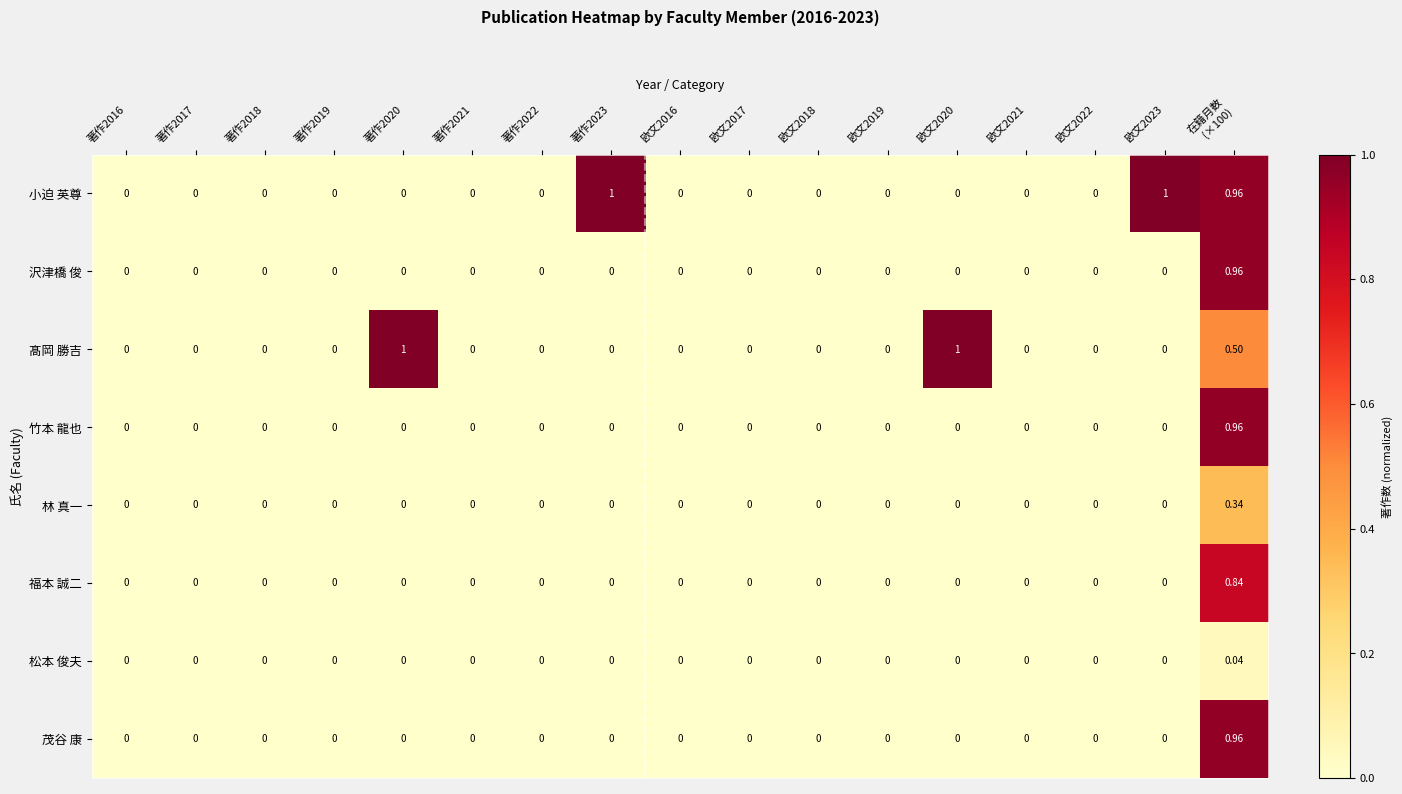

What is the maximum value shown in the chart?

1.0